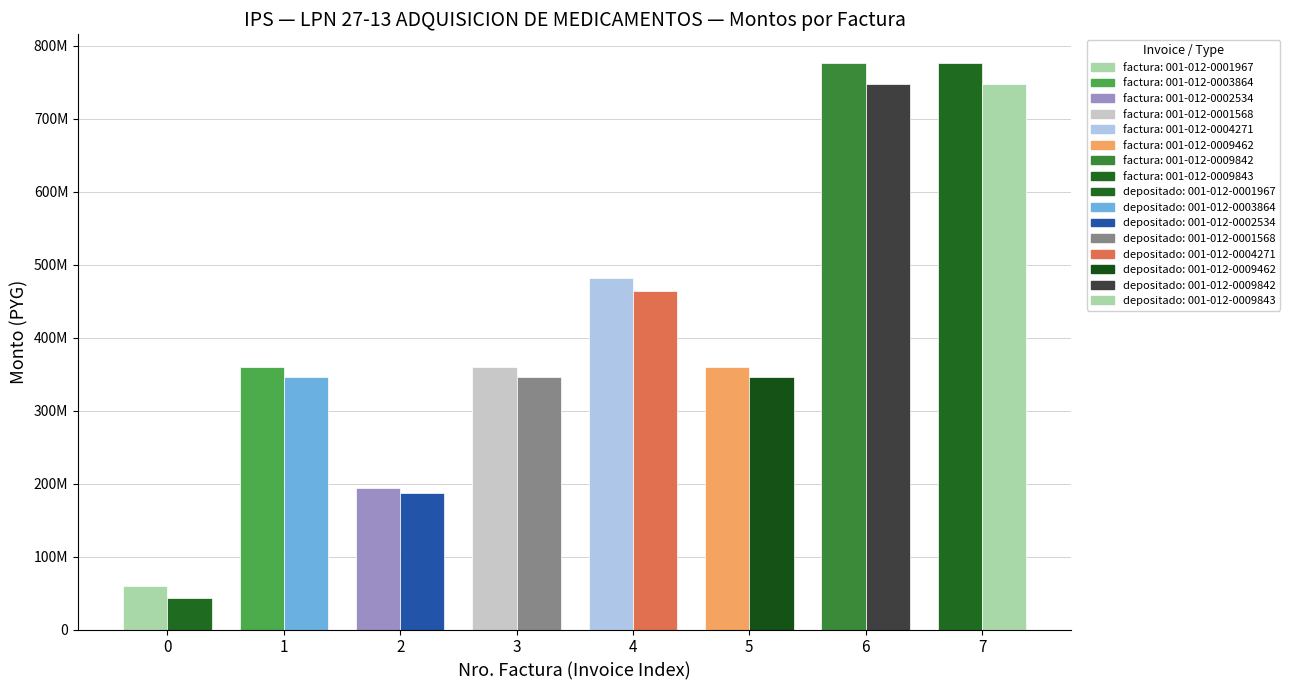

True or false: monto_factura has a value of 250233347 at 001-012-0009842.

False